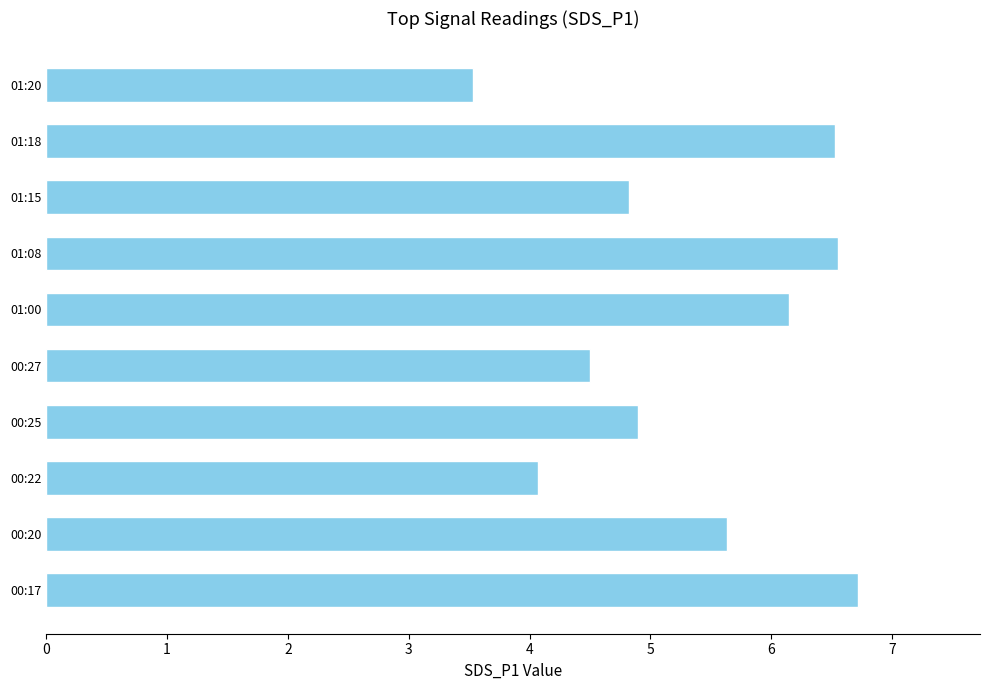

What is the difference between the maximum and minimum values?

3.2